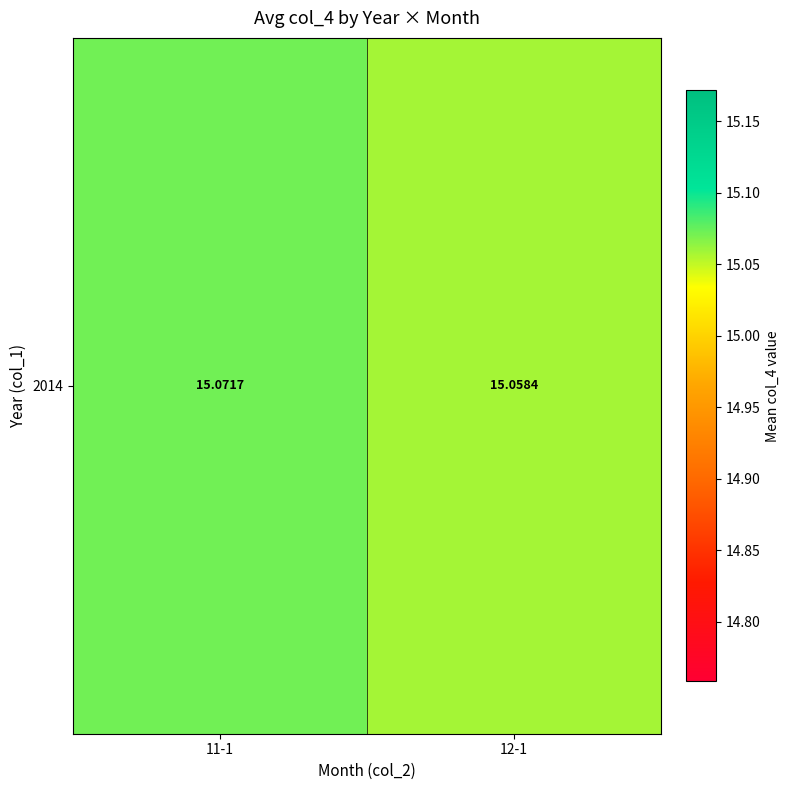

What is the approximate value at 12-1?

15.1